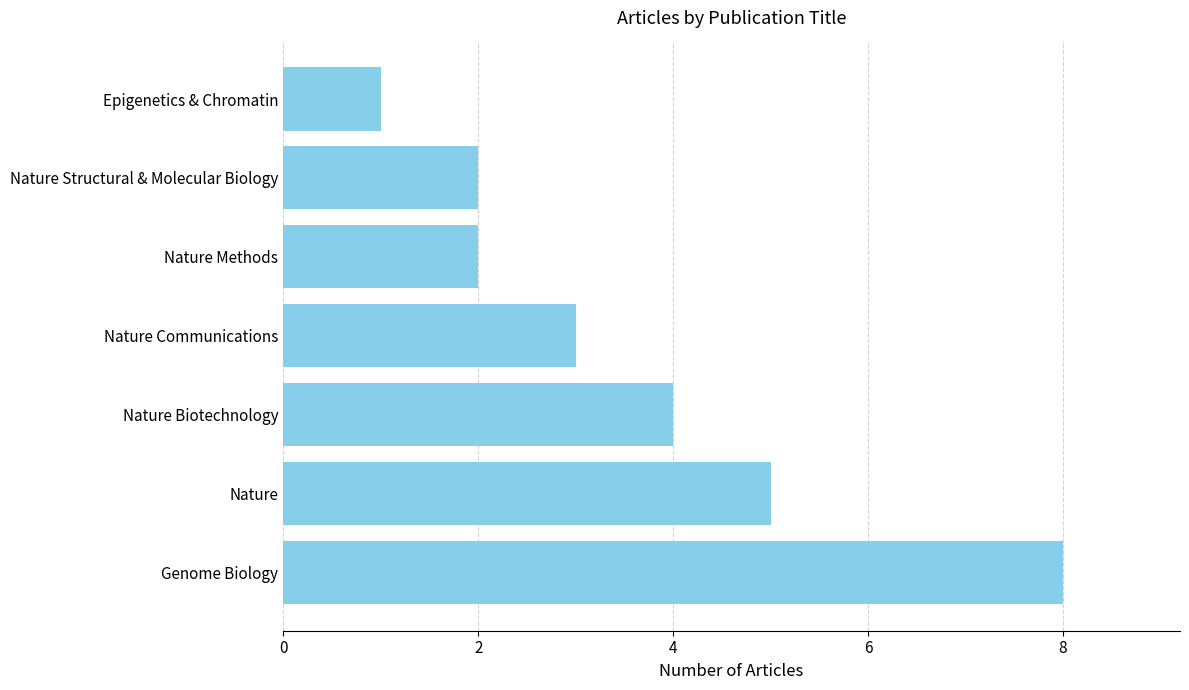

Reading bottom to top, list all the values displayed in this chart.

Genome Biology=8	Nature=5	Nature Biotechnology=4	Nature Communications=3	Nature Methods=2	Nature Structural & Molecular Biology=2	Epigenetics & Chromatin=1